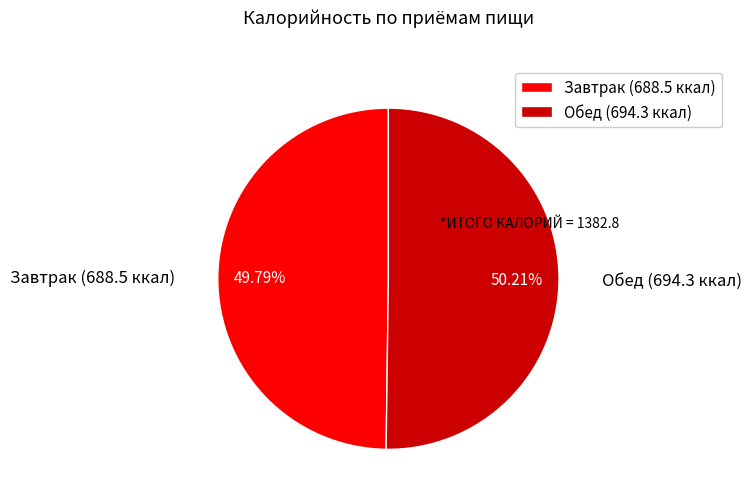

Approximately how many times larger is the value at Завтрак (688.5 ккал) compared to Обед (694.3 ккал)?

1.0